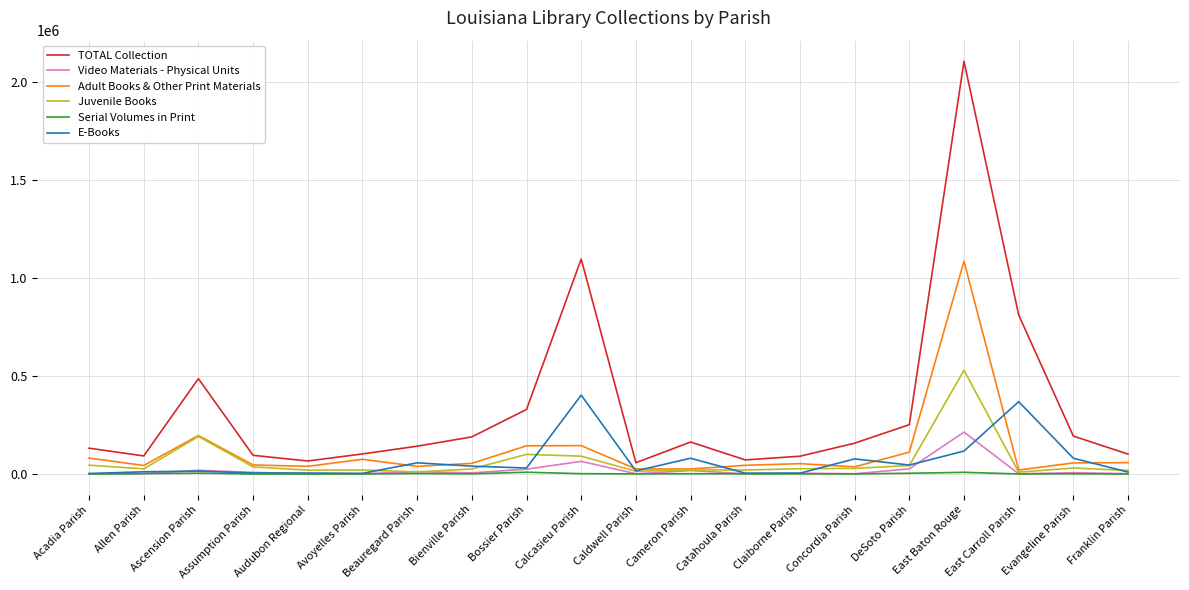

List the series in order of their peak value, highest first.

TOTAL Collection, Adult Books & Other Print Materials, Juvenile Books, E-Books, Video Materials - Physical Units, Serial Volumes in Print